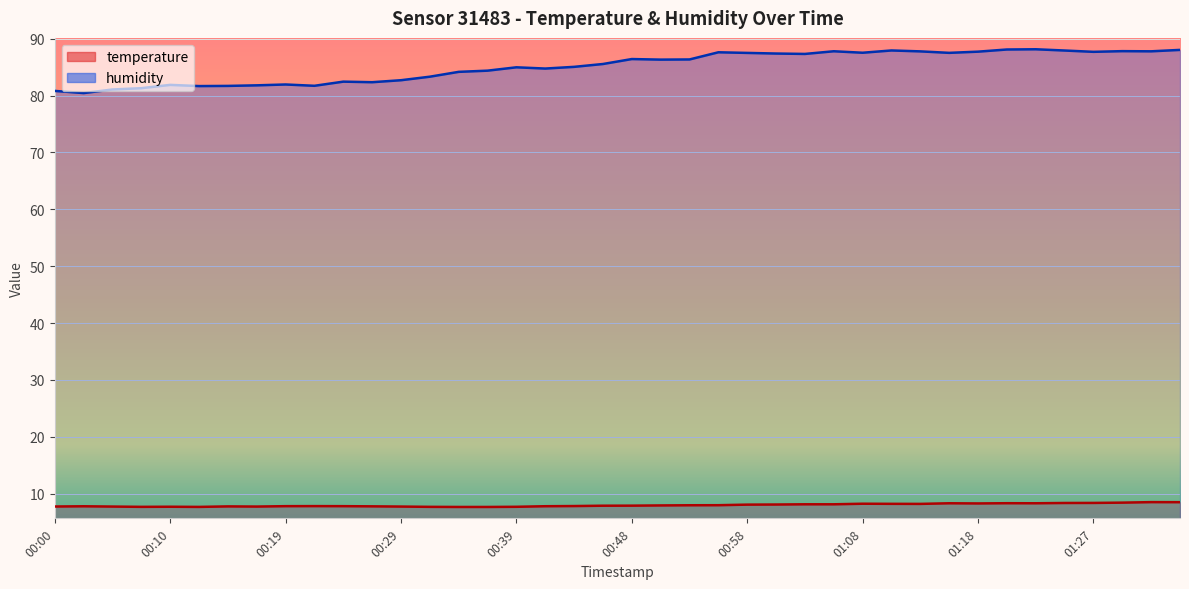

What are all the series names shown in the legend?

temperature, humidity